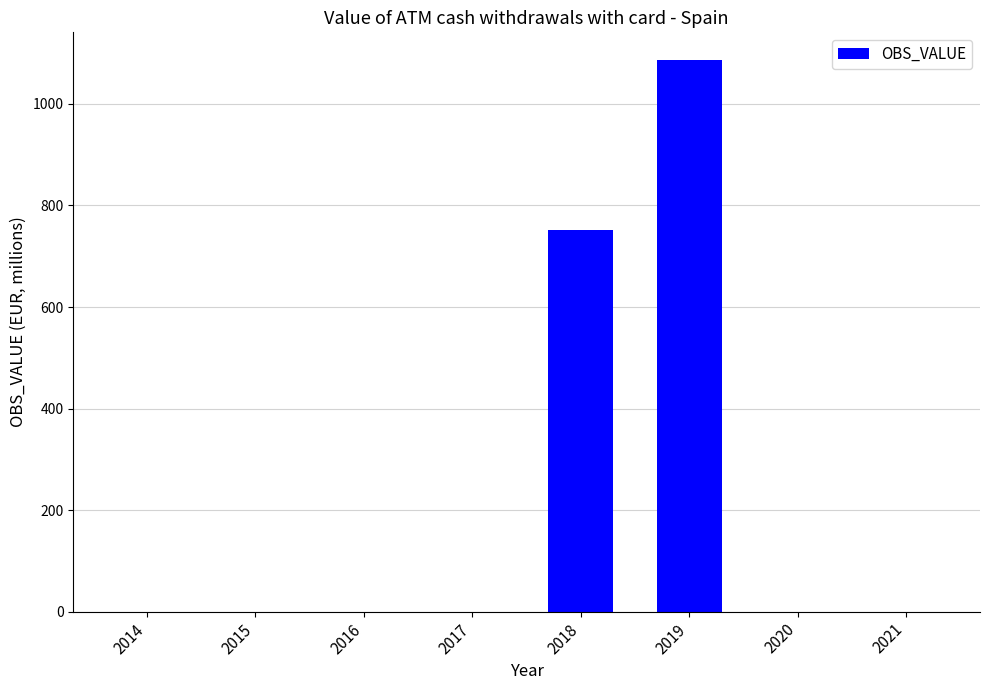

What is the maximum value shown in the chart?

1086.7